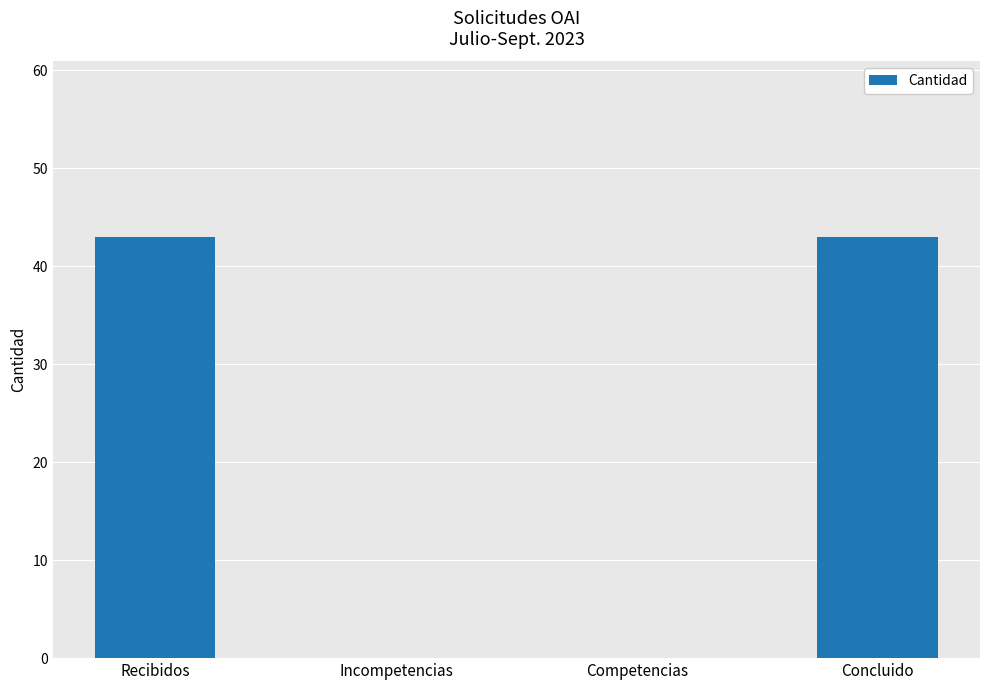

What is the greatest value displayed?

43